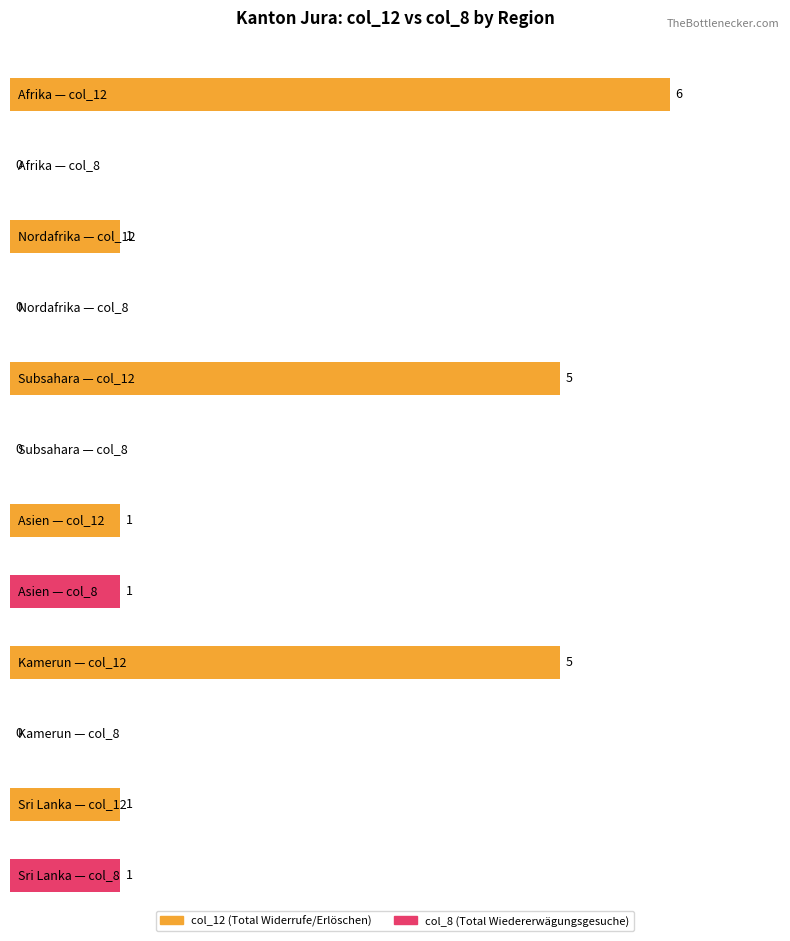

What is the label of the 1st bar from the left?

Afrika